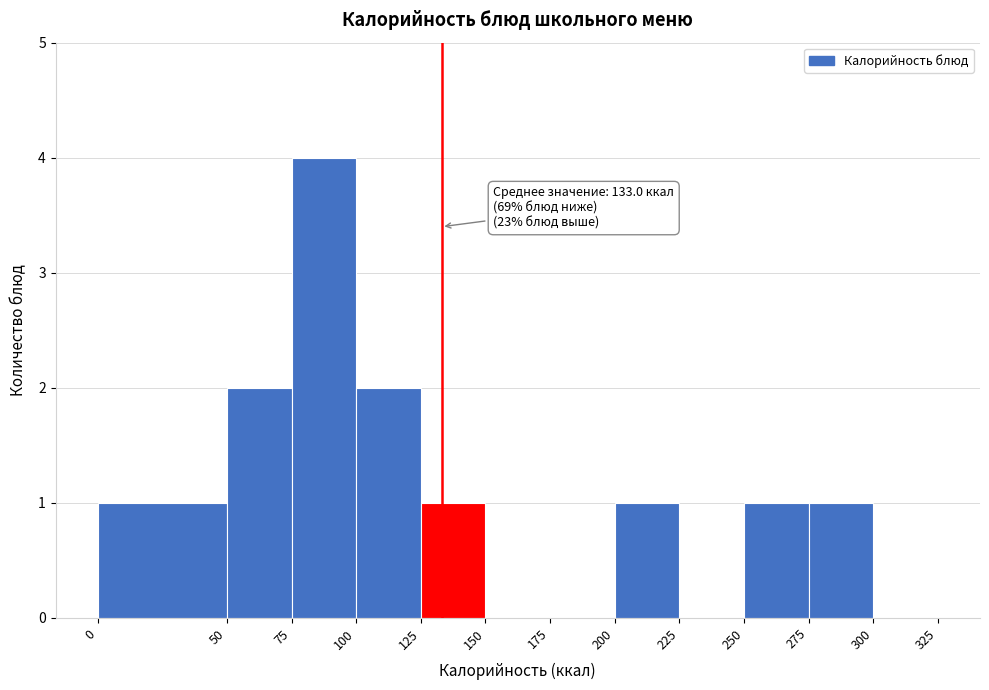

Over which range of the x-axis is the bar tallest?

75 to 100